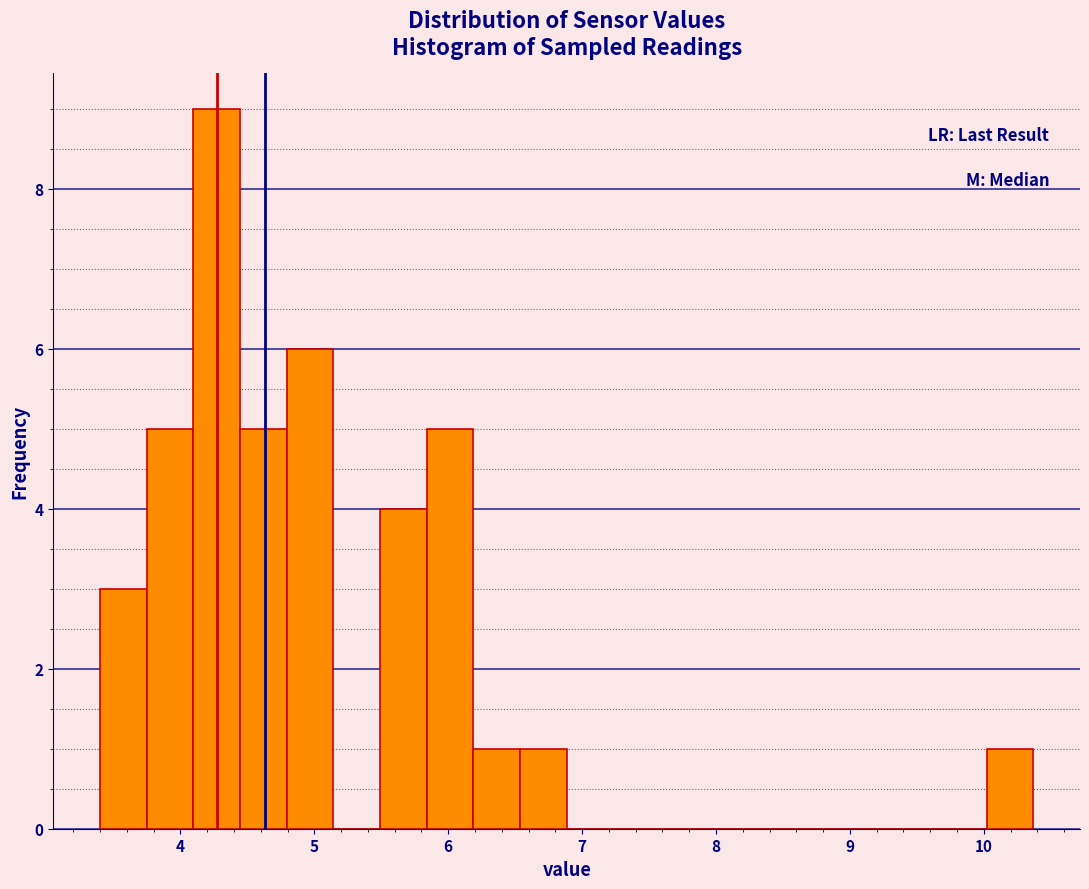

Around what value on the x-axis is the tallest bar? Give the approximate position of its centre, as read against the axis.

4.3